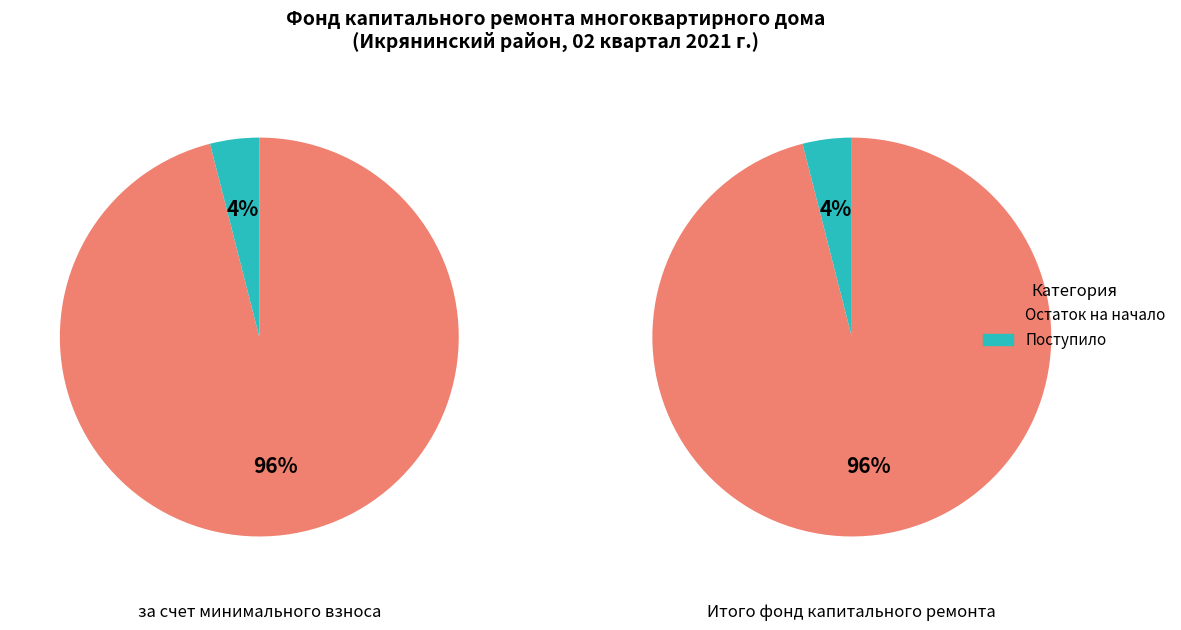

What is the difference between the highest and lowest values at Остаток на начало периода?

159.9